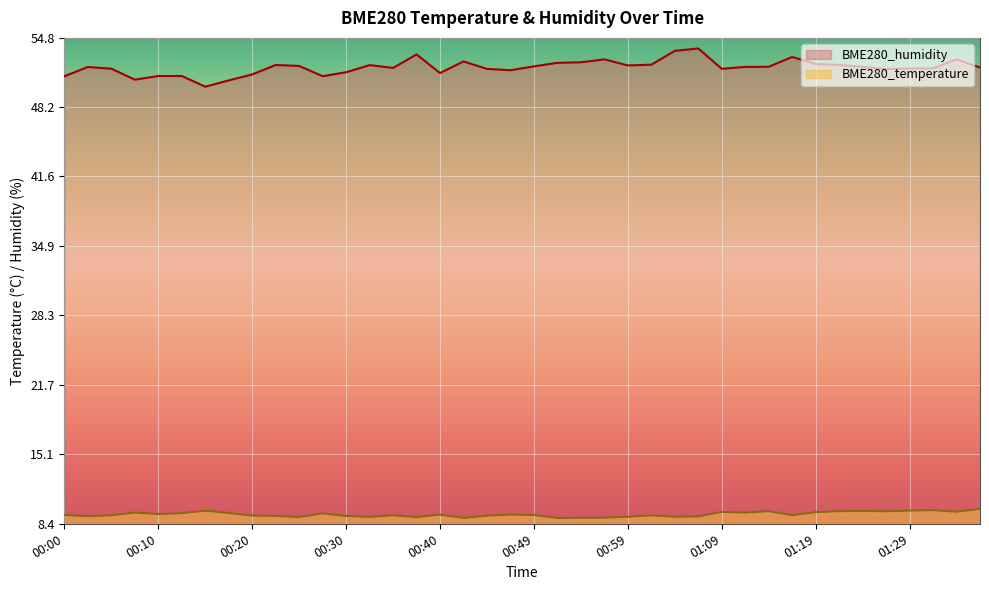

At which label does BME280_temperature reach its peak?

01:36